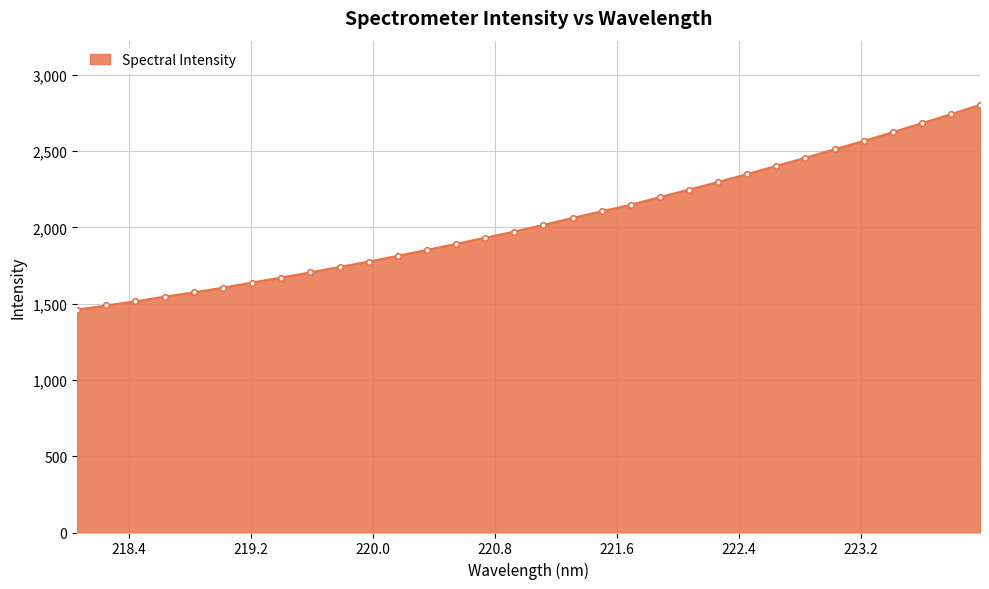

Reading left to right, what are all the values shown in this chart?

1461.1	1488.1	1515.3	1545.6	1574.2	1604.4	1638.0	1671.1	1705.1	1740.1	1775.6	1813.4	1852.2	1891.2	1931.9	1972.2	2016.4	2061.7	2105.1	2148.3	2198.2	2247.5	2297.6	2349.4	2403.0	2456.1	2511.8	2566.2	2623.9	2682.4	2741.7	2803.2